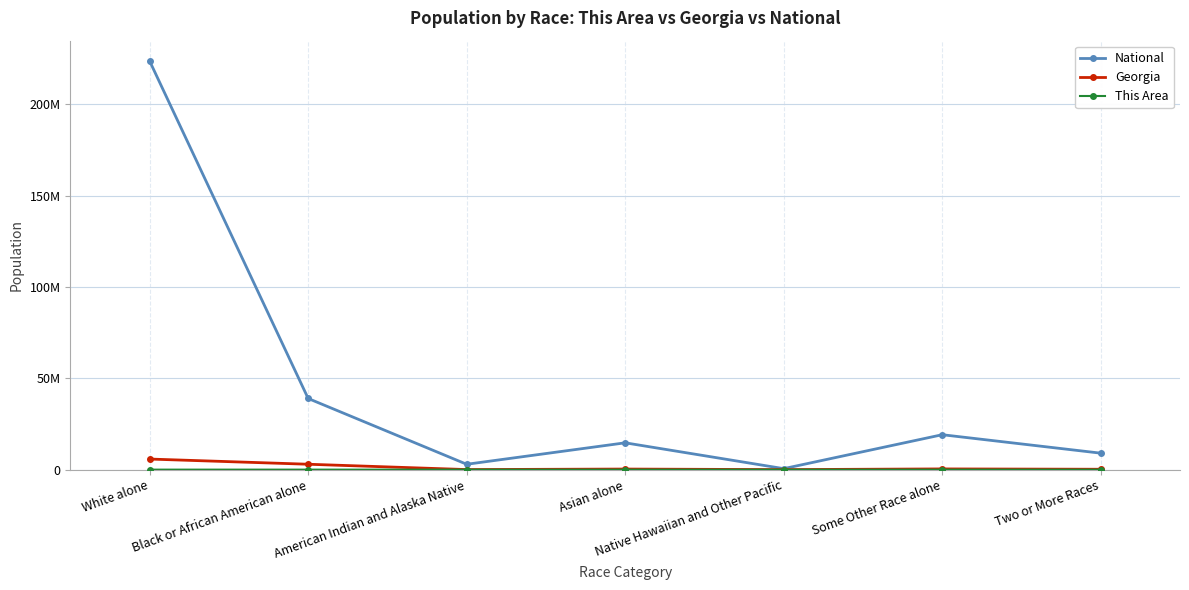

Does the chart have visible grid lines?

Yes